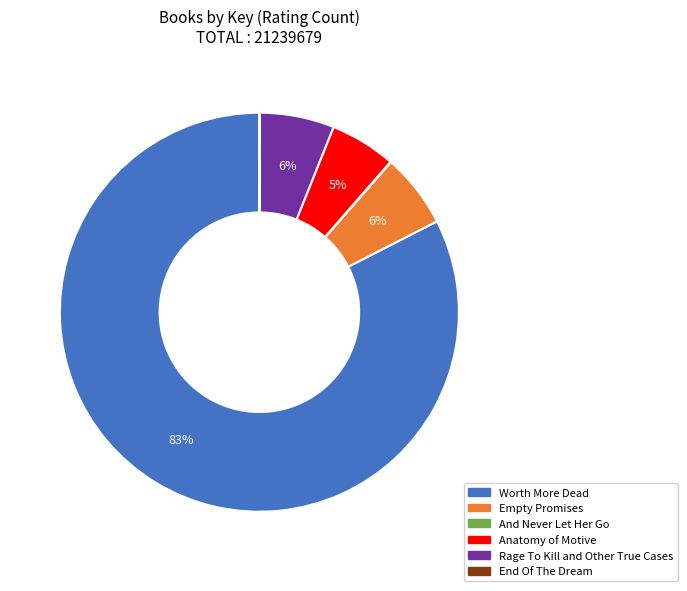

The Worth More Dead slice represents 83% of the pie. True or false?

True